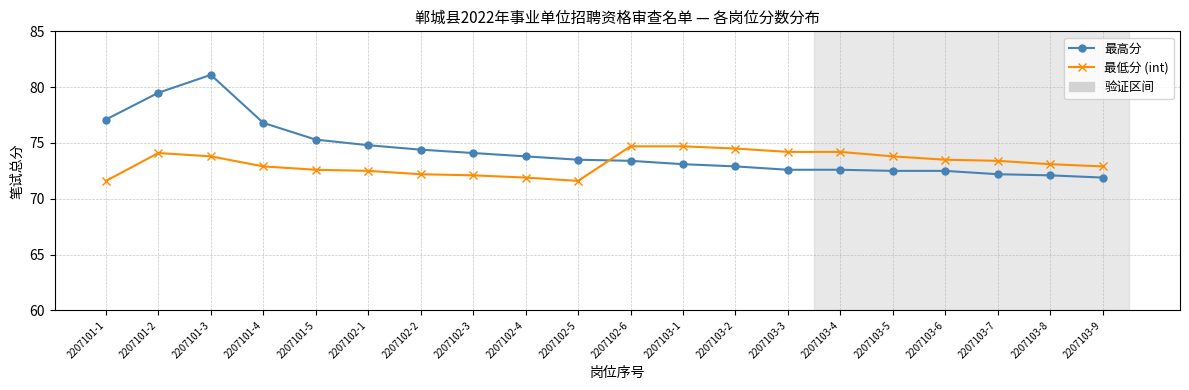

The 最高分 series shows 72.6 at 2207103-4. True or false?

True